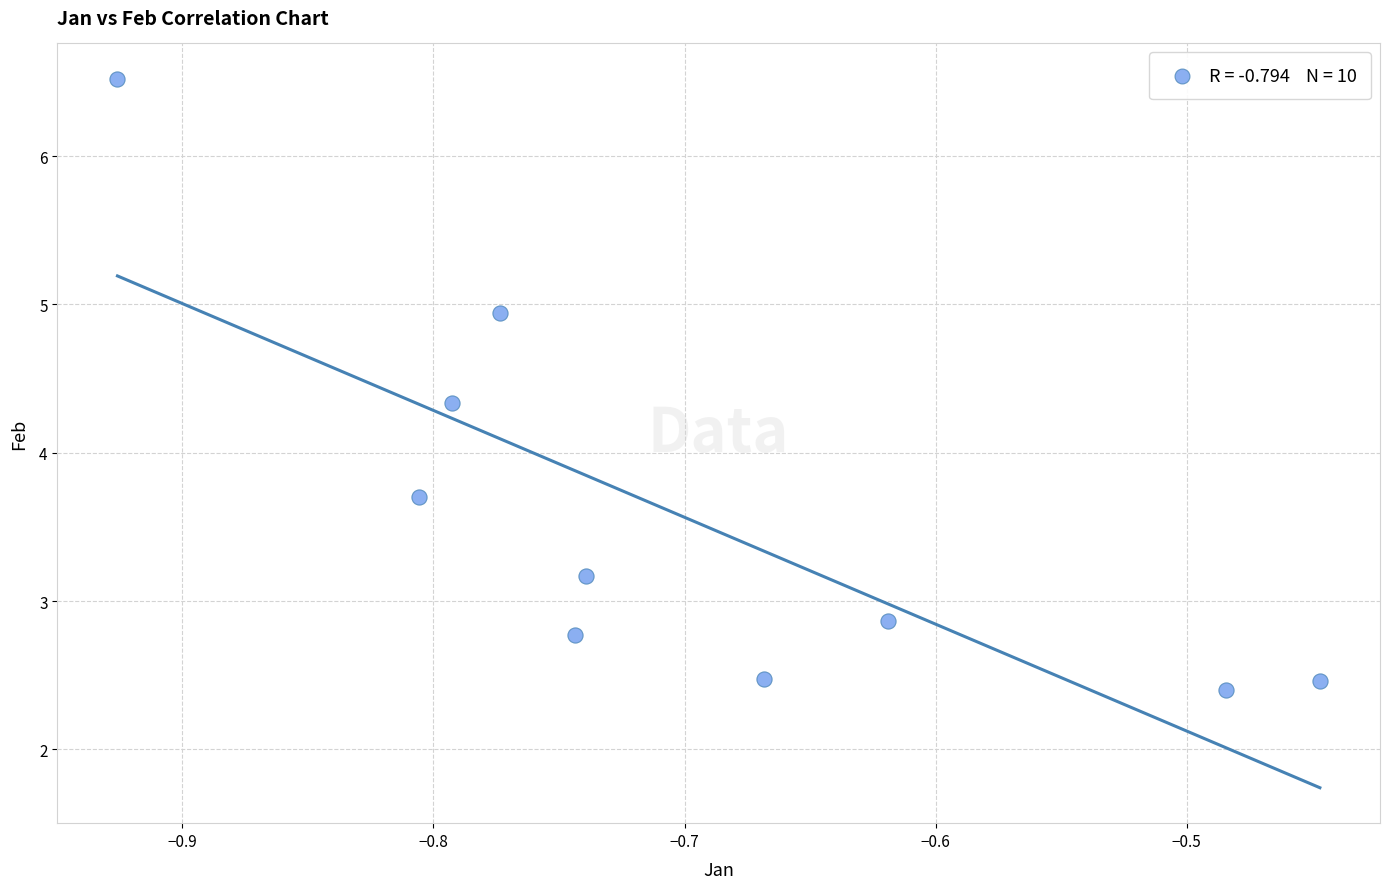

What is the range of Y values (max minus min)?

4.1